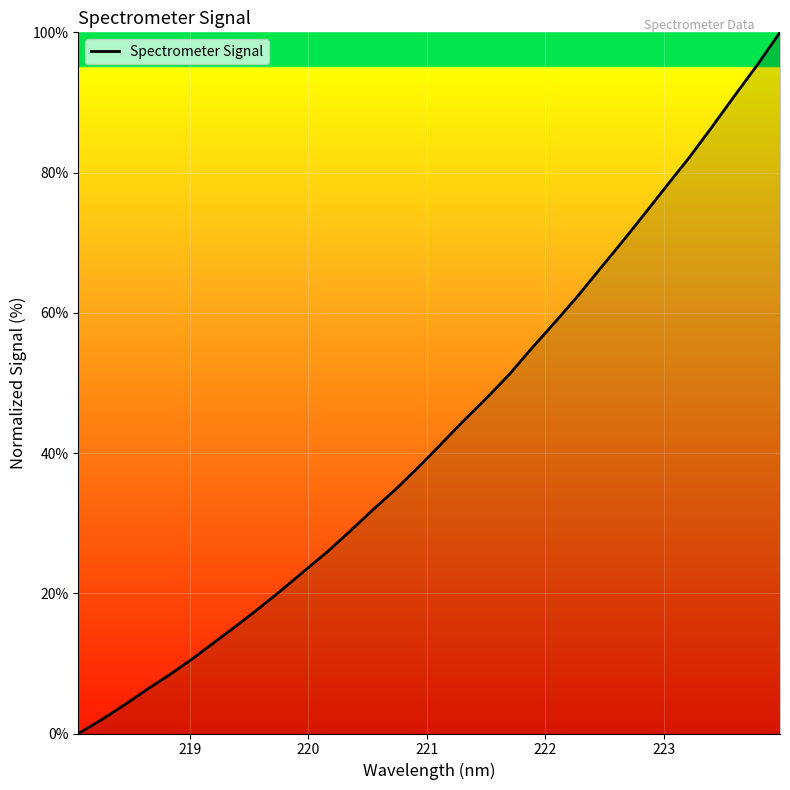

What is the greatest value displayed?

100.0